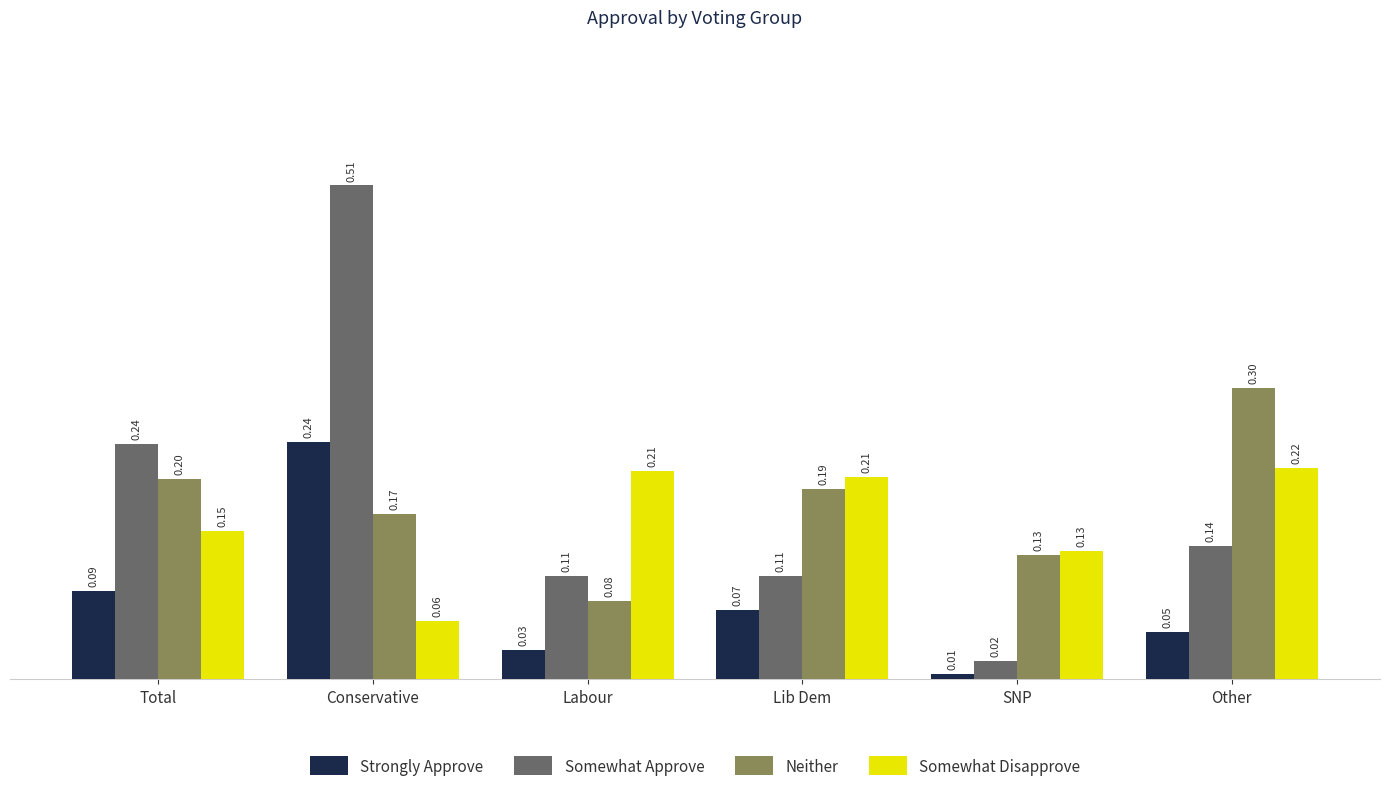

Rank the series at Conservative from lowest to highest value.

Somewhat Disapprove, Neither, Strongly Approve, Somewhat Approve